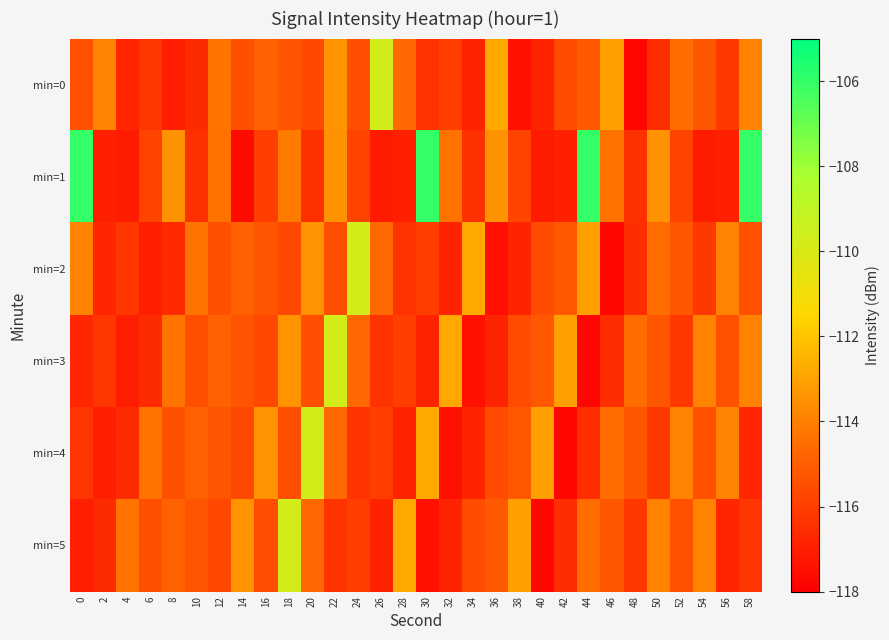

Reading right to left, list all the values displayed in this chart.

min=0: 58=-113.9	56=-116.2	54=-115.2	52=-114.5	50=-116.5	48=-117.8	46=-113.1	44=-115.2	42=-115.6	40=-116.8	38=-117.5	36=-112.8	34=-116.8	32=-116.0	30=-116.4	28=-114.7	26=-109.8	24=-115.5	22=-113.4	20=-115.7	18=-115.3	16=-114.9	14=-115.5	12=-114.3	10=-116.6	8=-117.0	6=-116.2	4=-116.7	2=-113.9	0=-115.4
min=1: 58=-106.0	56=-117.0	54=-117.1	52=-115.8	50=-113.5	48=-116.4	46=-114.4	44=-106.0	42=-117.0	40=-117.1	38=-115.8	36=-113.5	34=-116.4	32=-114.4	30=-106.0	28=-117.0	26=-117.1	24=-115.8	22=-113.5	20=-116.4	18=-114.1	16=-116.0	14=-117.6	12=-114.4	10=-116.4	8=-113.5	6=-115.8	4=-117.1	2=-117.0	0=-106.0
min=2: 58=-115.4	56=-113.9	54=-116.2	52=-115.2	50=-114.5	48=-116.5	46=-117.8	44=-113.1	42=-115.2	40=-115.6	38=-116.8	36=-117.5	34=-112.8	32=-116.8	30=-116.0	28=-116.4	26=-114.7	24=-109.8	22=-115.5	20=-113.4	18=-115.7	16=-115.3	14=-114.9	12=-115.5	10=-114.3	8=-116.6	6=-117.0	4=-116.2	2=-116.7	0=-113.9
min=3: 58=-113.9	56=-115.4	54=-113.9	52=-116.2	50=-115.2	48=-114.5	46=-116.5	44=-117.8	42=-113.1	40=-115.2	38=-115.6	36=-116.8	34=-117.5	32=-112.8	30=-116.8	28=-116.0	26=-116.4	24=-114.7	22=-109.8	20=-115.5	18=-113.4	16=-115.7	14=-115.3	12=-114.9	10=-115.5	8=-114.3	6=-116.6	4=-117.0	2=-116.2	0=-116.7
min=4: 58=-116.7	56=-113.9	54=-115.4	52=-113.9	50=-116.2	48=-115.2	46=-114.5	44=-116.5	42=-117.8	40=-113.1	38=-115.2	36=-115.6	34=-116.8	32=-117.5	30=-112.8	28=-116.8	26=-116.0	24=-116.4	22=-114.7	20=-109.8	18=-115.5	16=-113.4	14=-115.7	12=-115.3	10=-114.9	8=-115.5	6=-114.3	4=-116.6	2=-117.0	0=-116.2
min=5: 58=-116.2	56=-116.7	54=-113.9	52=-115.4	50=-113.9	48=-116.2	46=-115.2	44=-114.5	42=-116.5	40=-117.8	38=-113.1	36=-115.2	34=-115.6	32=-116.8	30=-117.5	28=-112.8	26=-116.8	24=-116.0	22=-116.4	20=-114.7	18=-109.8	16=-115.5	14=-113.4	12=-115.7	10=-115.3	8=-114.9	6=-115.5	4=-114.3	2=-116.6	0=-117.0